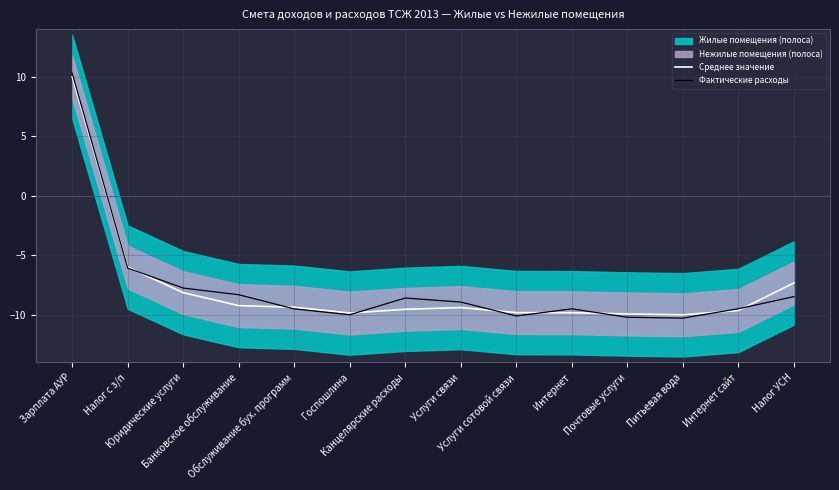

What is the label of the 3rd point from the left?

Юридические услуги